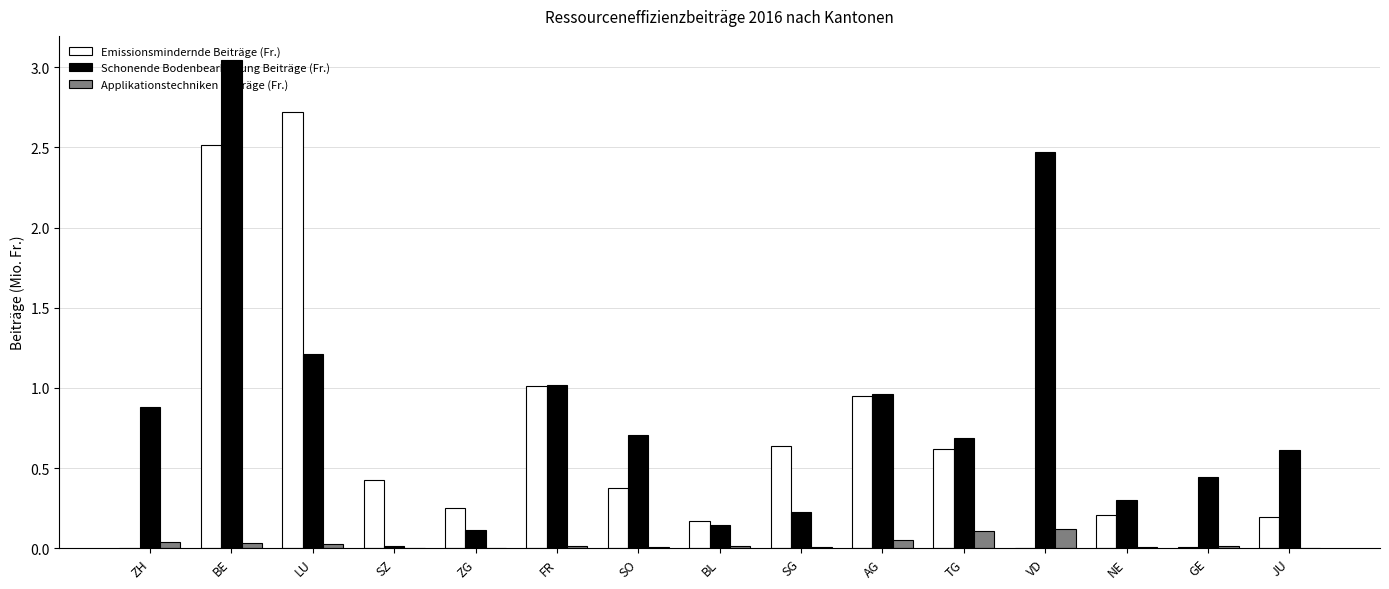

How many groups of bars are there?

15